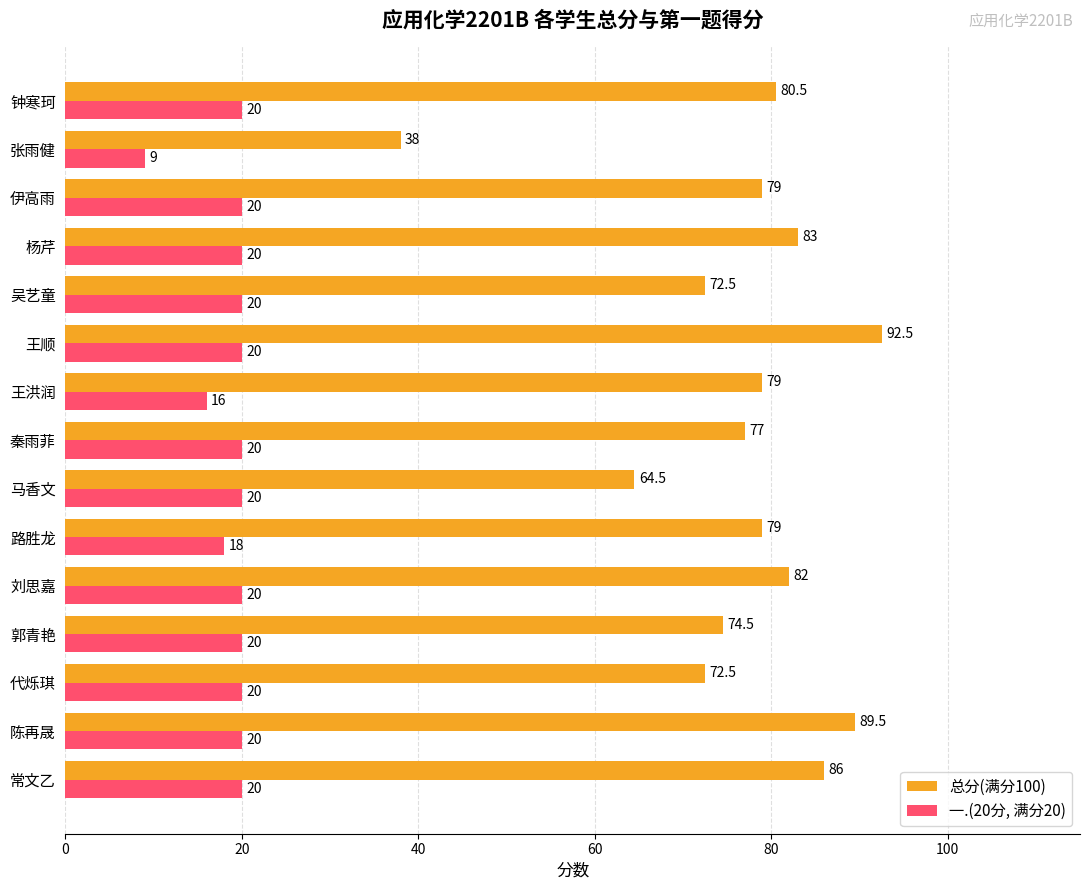

At which category is the sum across all series the highest?

王顺